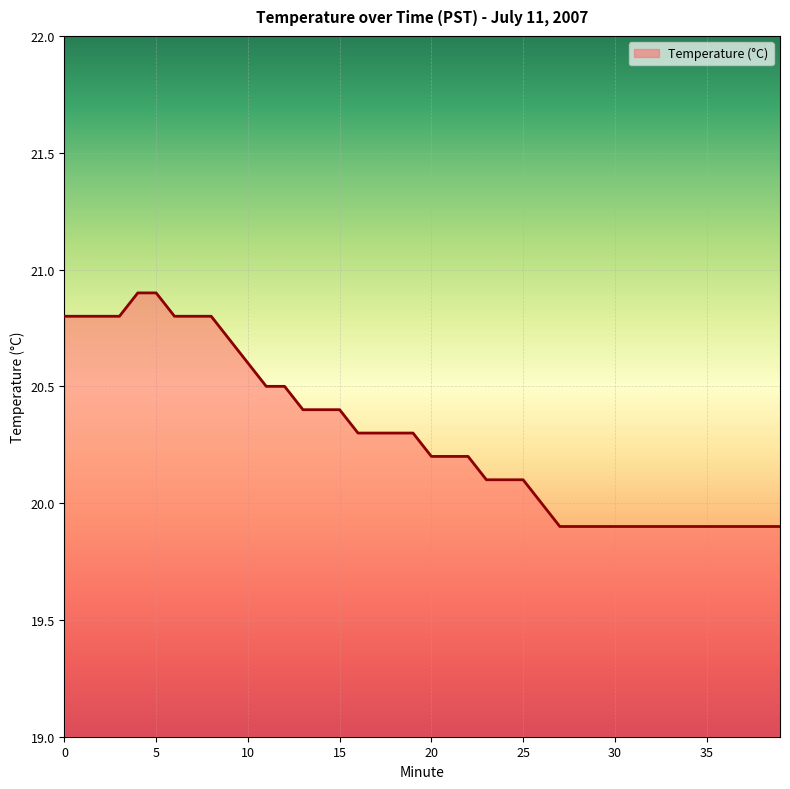

What is the minimum value shown in the chart?

19.9